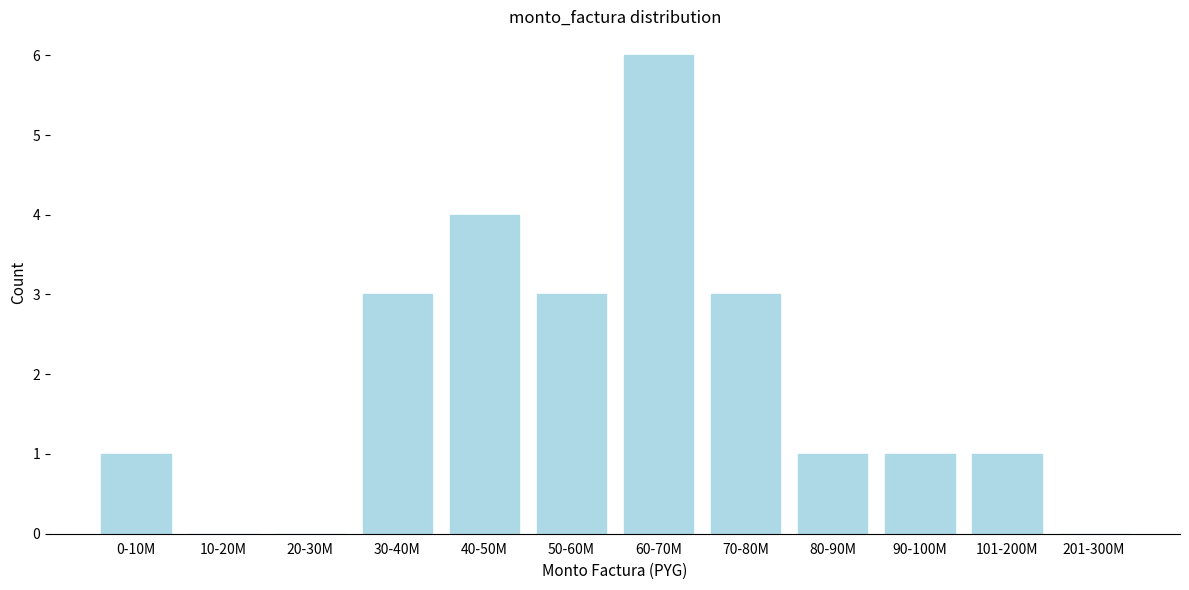

Reading right to left, list all the values displayed in this chart.

201-300M=0	101-200M=1	90-100M=1	80-90M=1	70-80M=3	60-70M=6	50-60M=3	40-50M=4	30-40M=3	20-30M=0	10-20M=0	0-10M=1